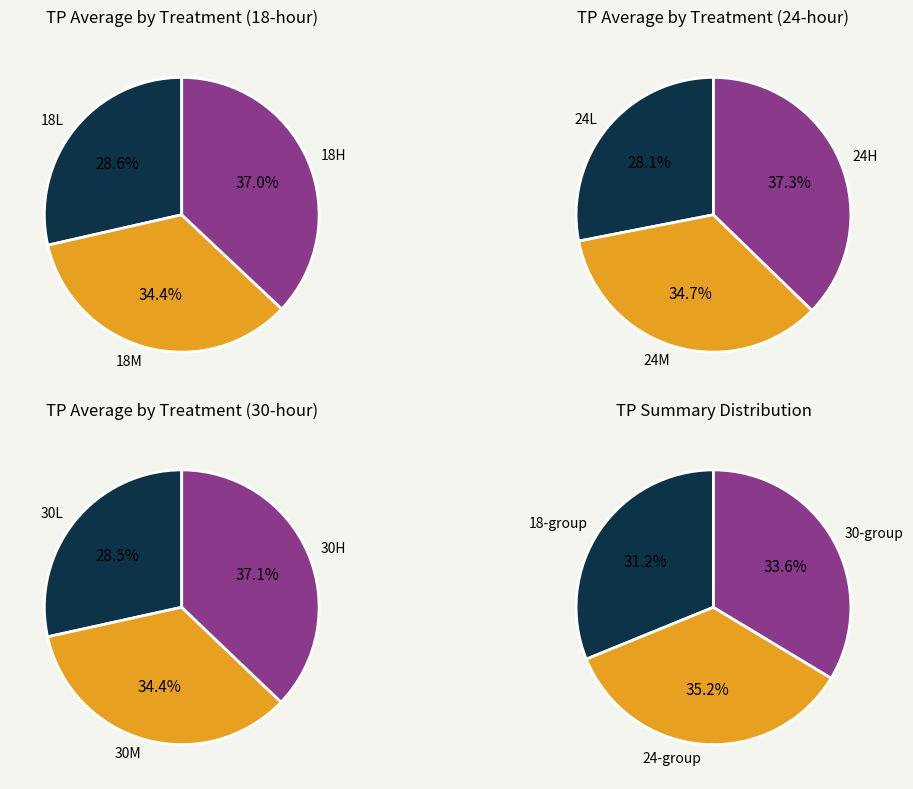

Which slice is the largest?

24H